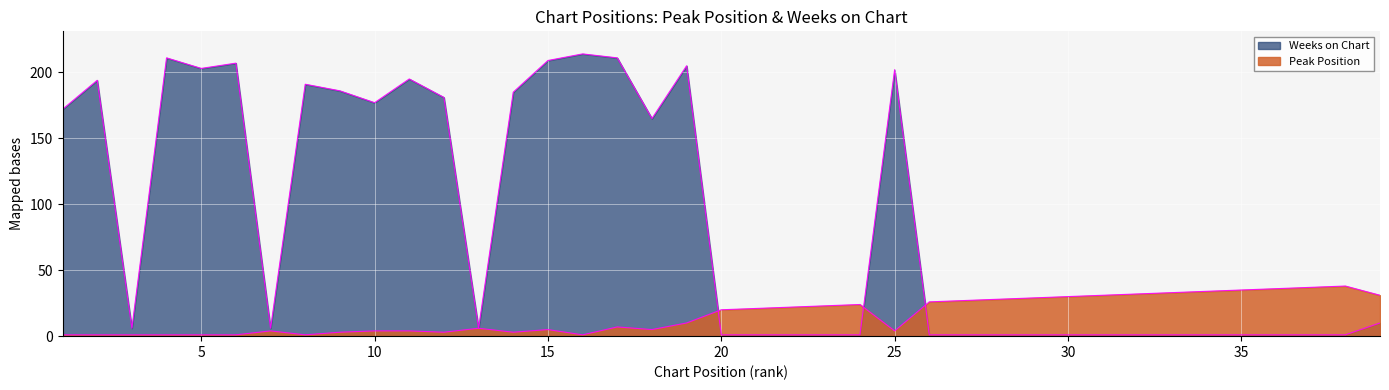

How many lines are shown in the chart?

2